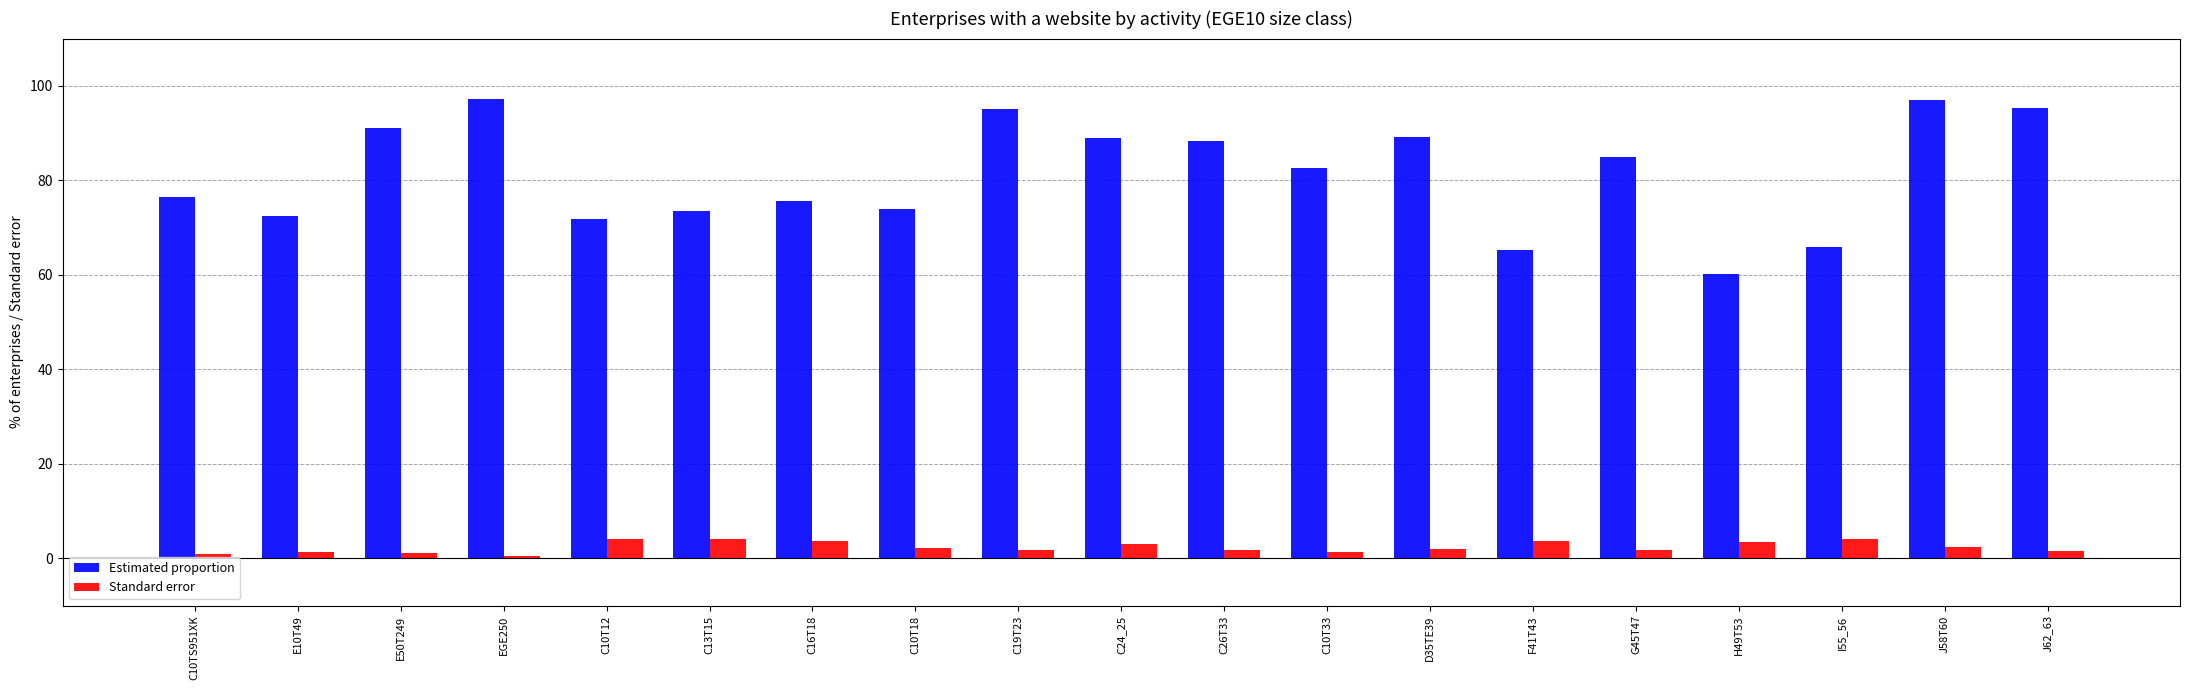

Is it true that Estimated proportion equals 122.6 at C13T15?

False